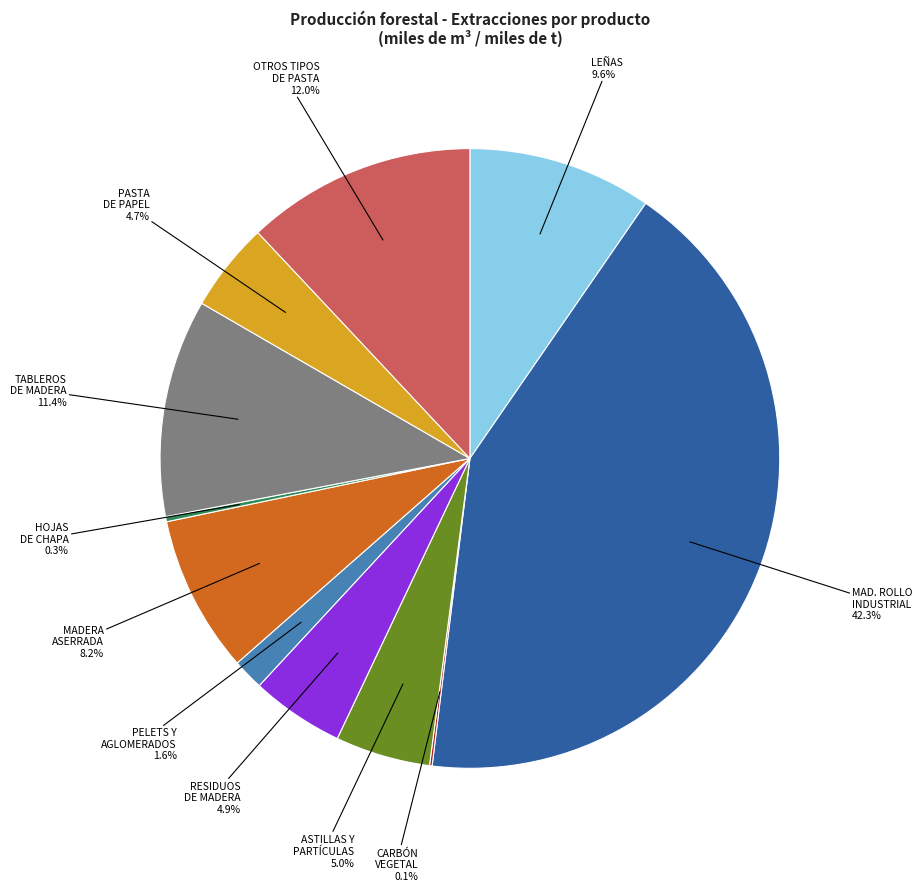

Is there a majority slice in this chart?

No